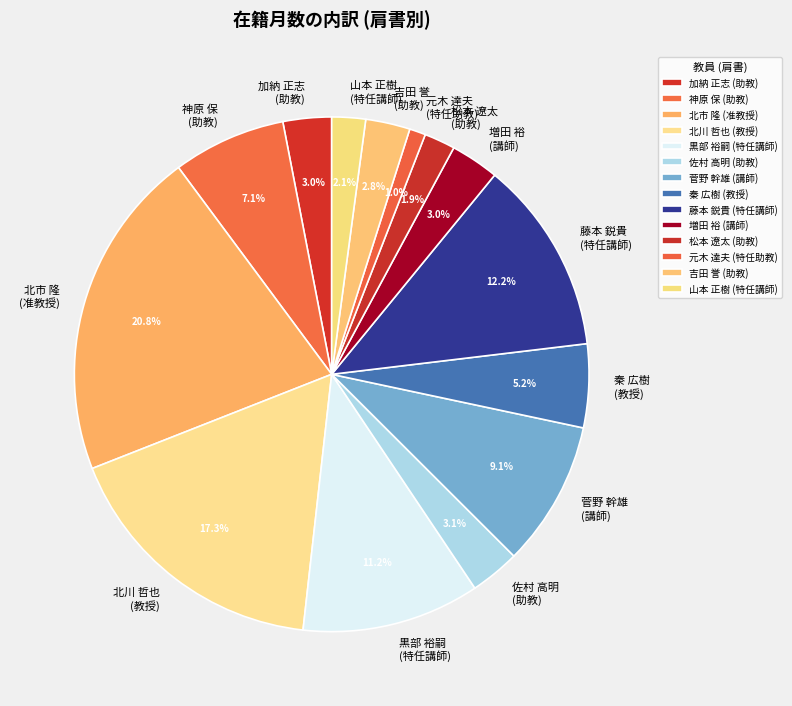

What is the ratio of the value at 山本 正樹 (特任講師) to the value at 松本 遼太 (助教)?

1.1